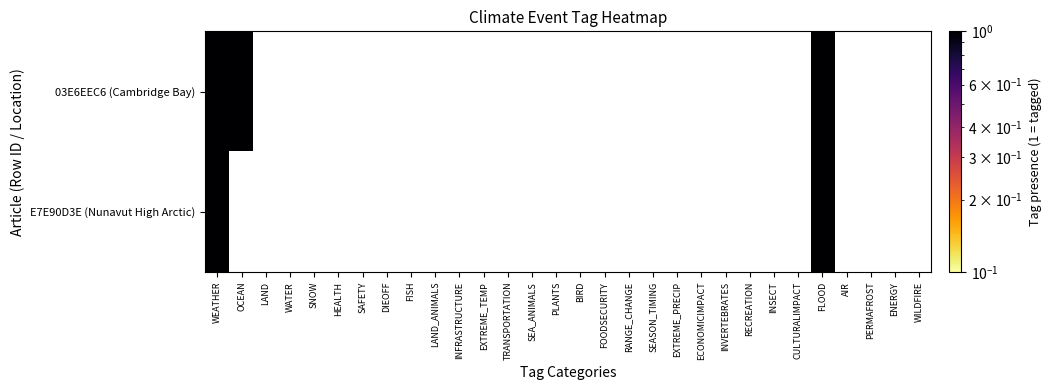

Reading left to right, what are all the values shown in this chart?

WEATHER: 1	1
OCEAN: 1	0
LAND: 0	0
WATER: 0	0
SNOW: 0	0
HEALTH: 0	0
SAFETY: 0	0
DIEOFF: 0	0
FISH: 0	0
LAND_ANIMALS: 0	0
INFRASTRUCTURE: 0	0
EXTREME_TEMP: 0	0
TRANSPORTATION: 0	0
SEA_ANIMALS: 0	0
PLANTS: 0	0
BIRD: 0	0
FOODSECURITY: 0	0
RANGE_CHANGE: 0	0
SEASON_TIMING: 0	0
EXTREME_PRECIP: 0	0
ECONOMICIMPACT: 0	0
INVERTEBRATES: 0	0
RECREATION: 0	0
INSECT: 0	0
CULTURALIMPACT: 0	0
FLOOD: 1	1
AIR: 0	0
PERMAFROST: 0	0
ENERGY: 0	0
WILDFIRE: 0	0